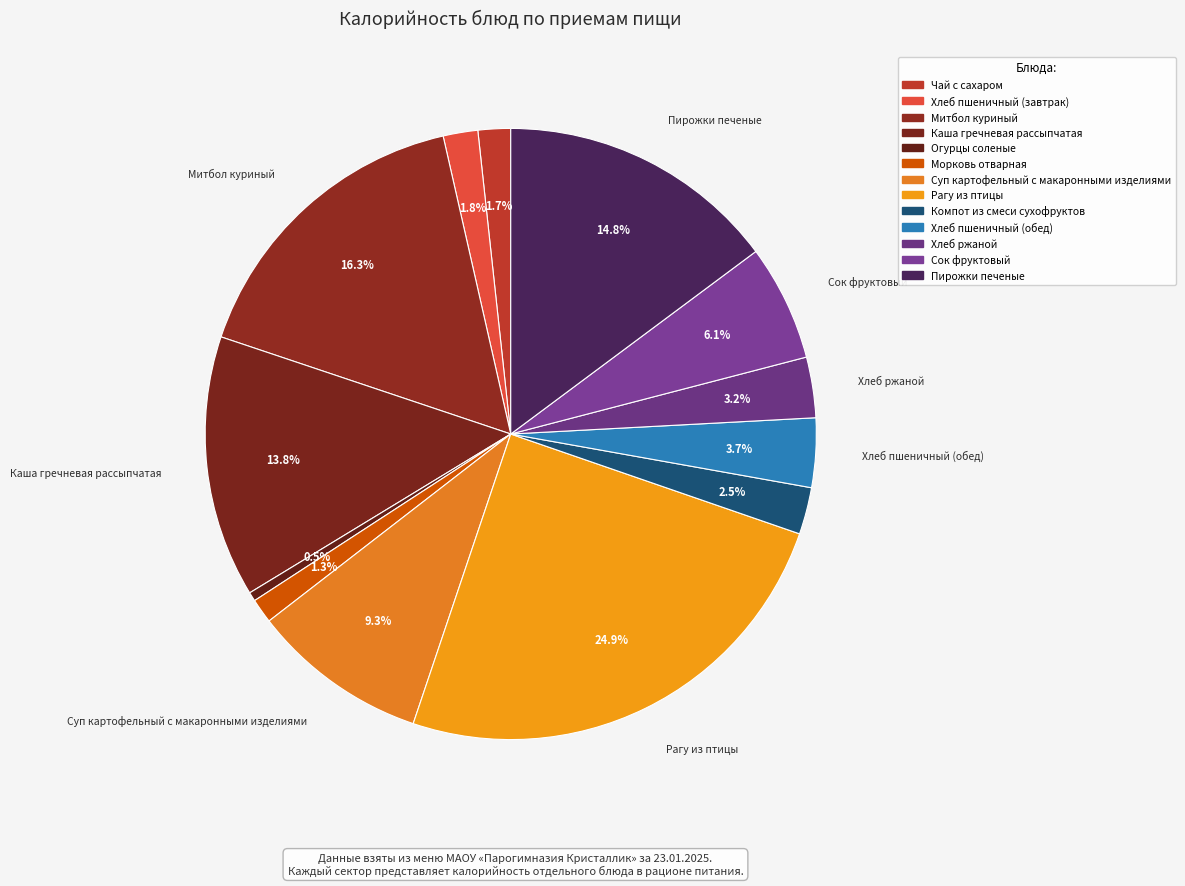

Do Сок фруктовый and Хлеб пшеничный (завтрак) together represent more than half of the pie?

No